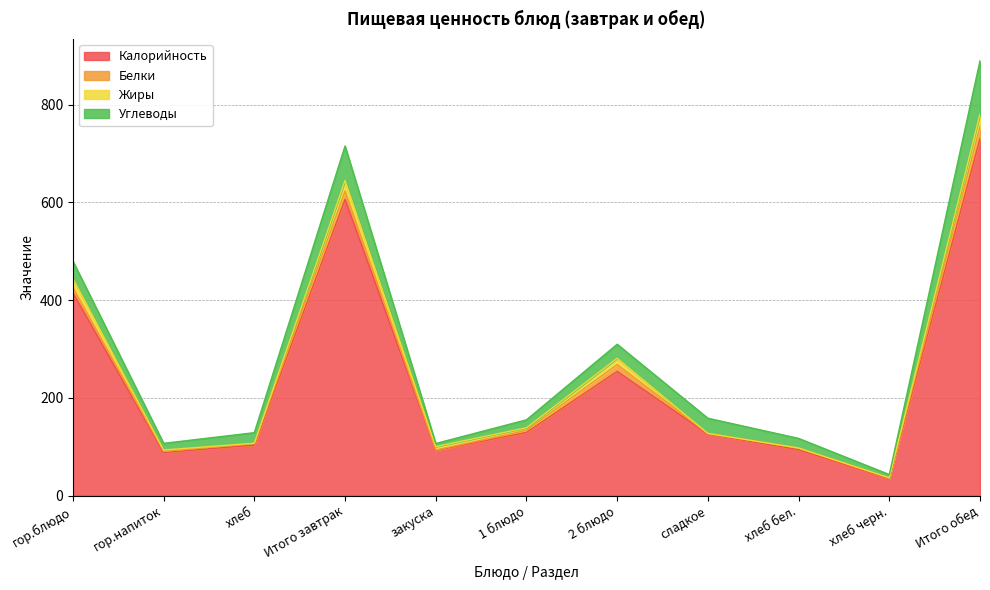

How many interior local peaks does the Калорийность series have?

2